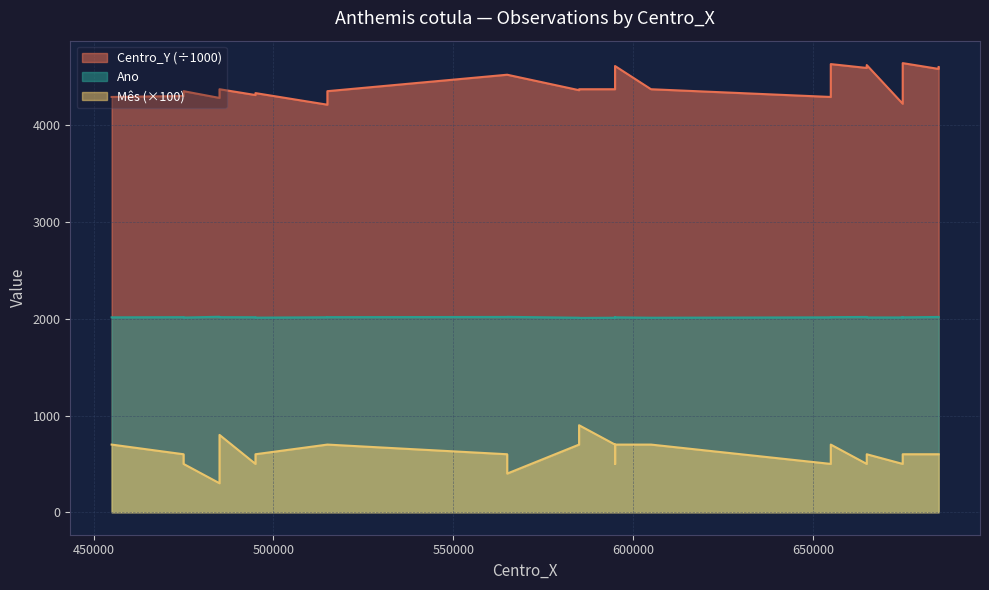

True or false: Centro_Y and Ano cross at least once.

False